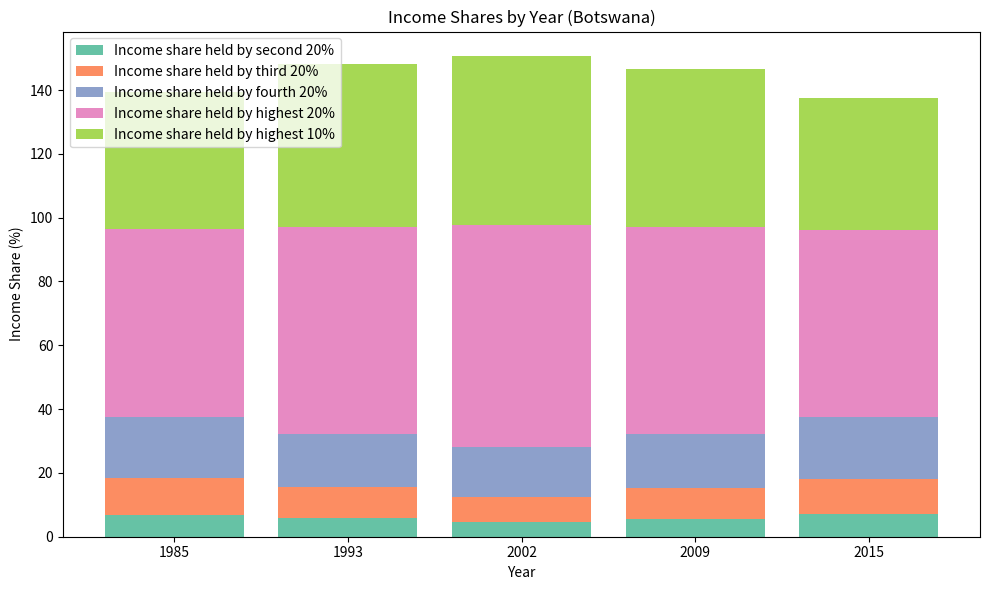

How many bars are there in total?

5